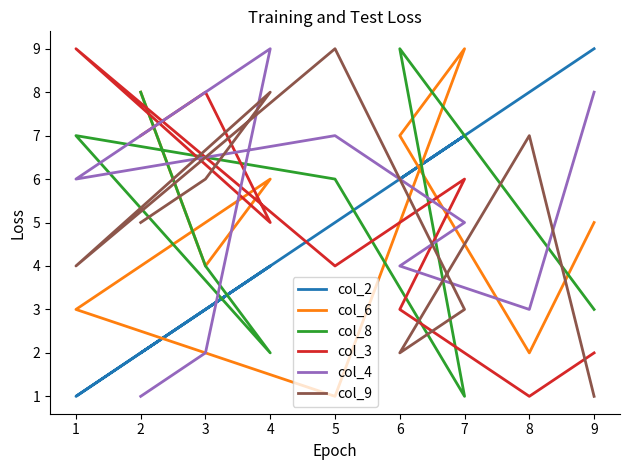

The value of col_6 at 3 is 7. True or false?

False